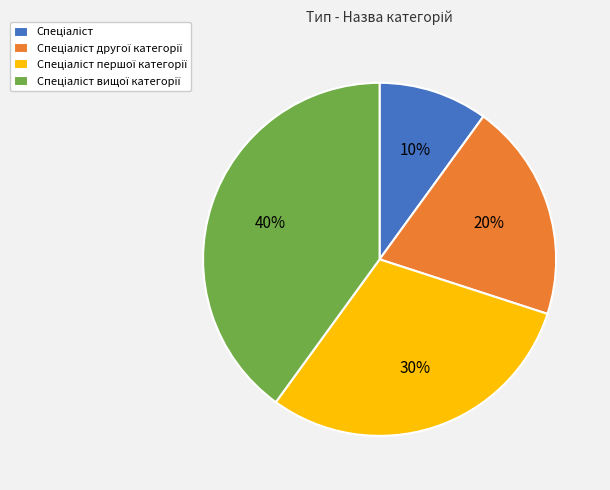

Is there a majority slice in this chart?

No